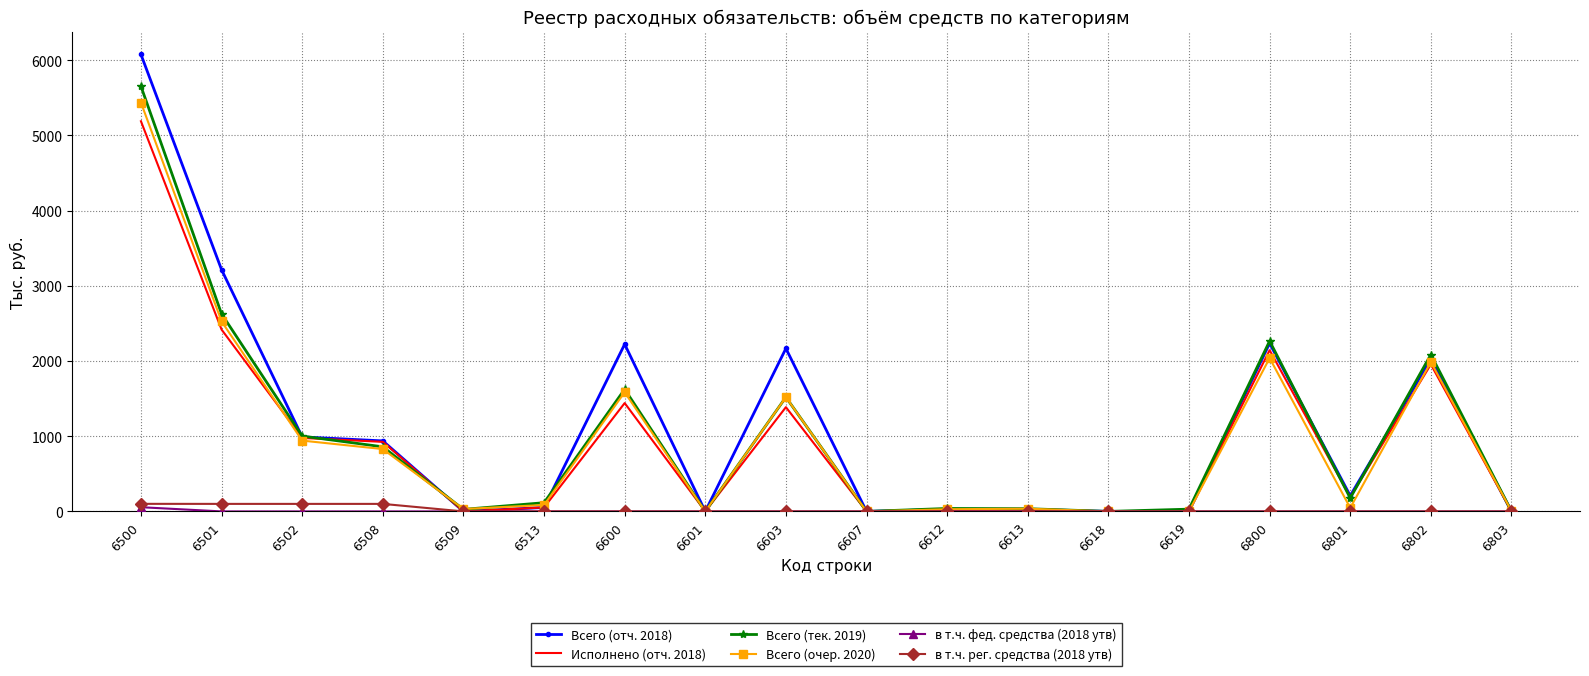

The value of Всего (отч. 2018) at 6500 is 6076.3. True or false?

True